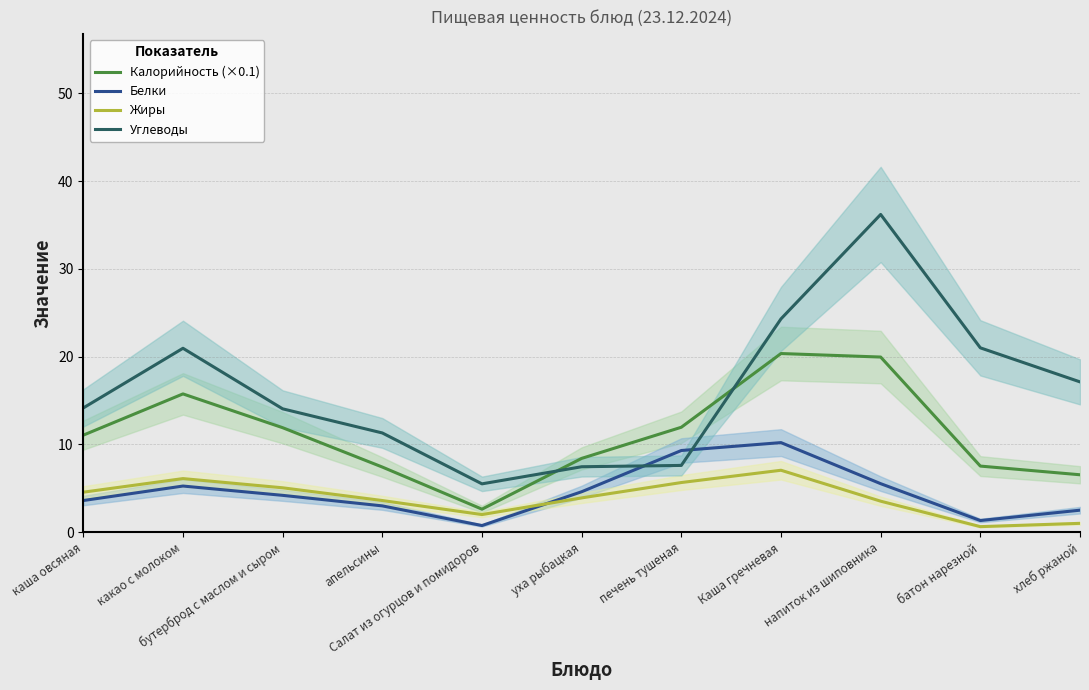

At which category does Углеводы reach its first local peak?

какао с молоком